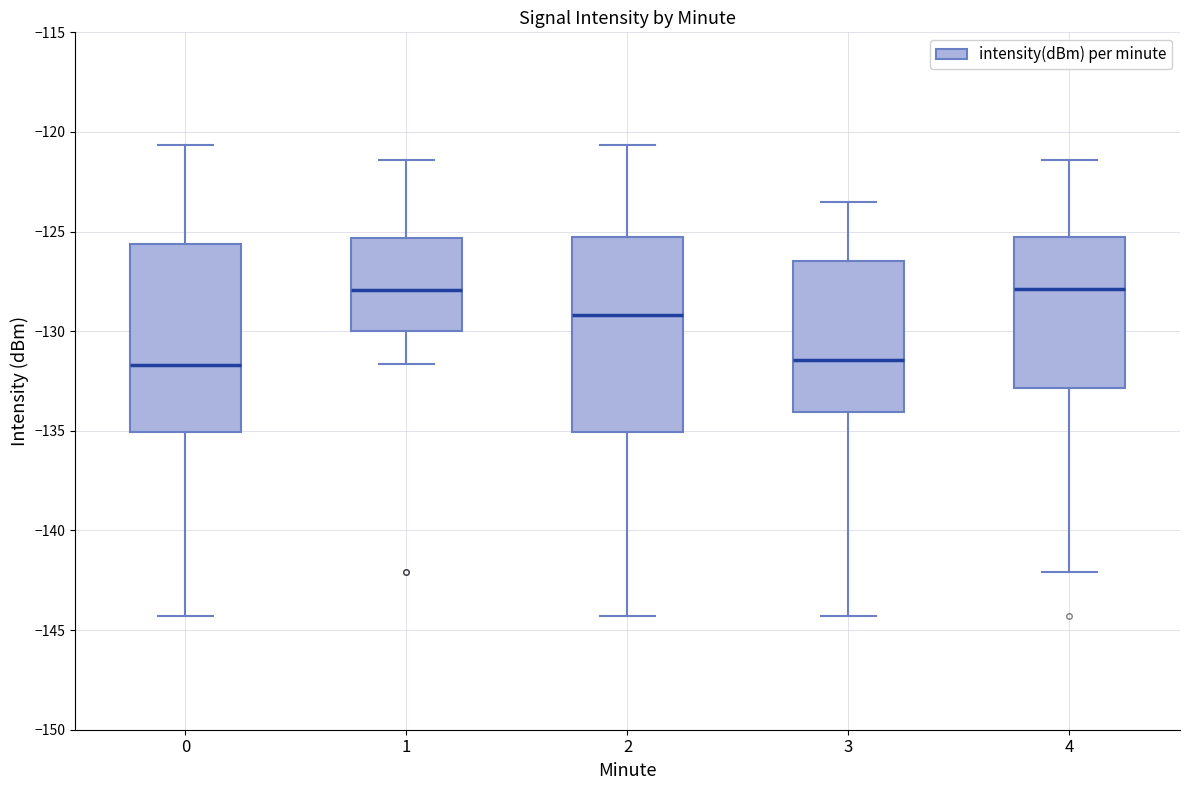

Reading left to right, transcribe this box plot: for each box, give where its median line is, the range the box spans, and where its two whiskers end, as read against the y-axis. The values are not printed on the chart, so give them approximately, as read against the axis.

0: median -131.5, box -135.0 to -125.5, whiskers -144.5 to -120.5
1: median -128.0, box -130.0 to -125.5, whiskers -131.5 to -121.5
2: median -129.0, box -135.0 to -125.5, whiskers -144.5 to -120.5
3: median -131.5, box -134.0 to -126.5, whiskers -144.5 to -123.5
4: median -128.0, box -133.0 to -125.5, whiskers -142.0 to -121.5